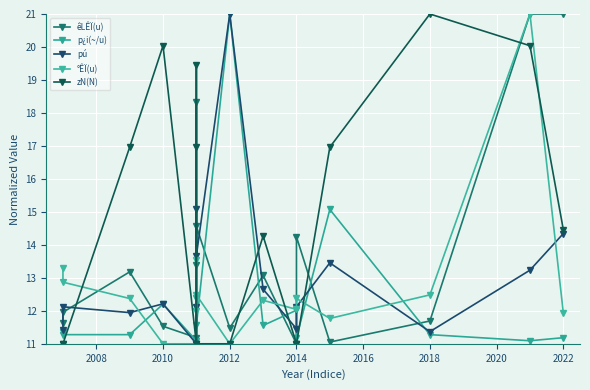

What are all the series names shown in the legend?

êLÊÏ(u), p¿i(~/u), pú, °ÊÏ(u), zN(N)